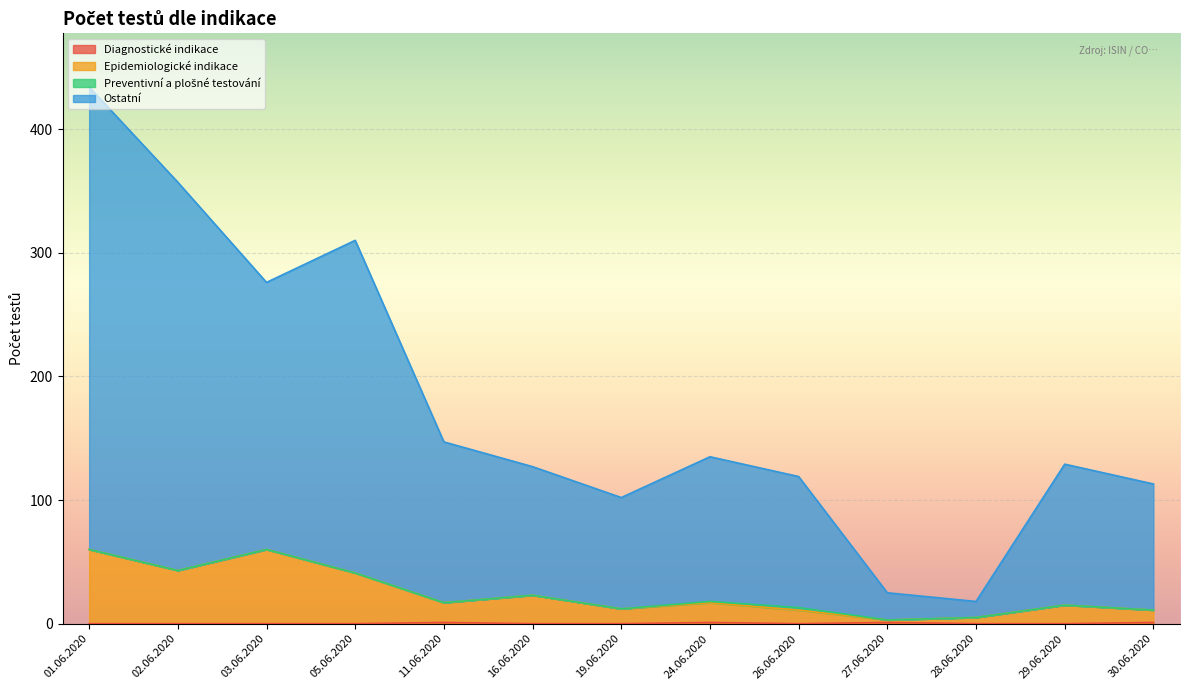

At which category does the chart reach its peak across all series?

01.06.2020